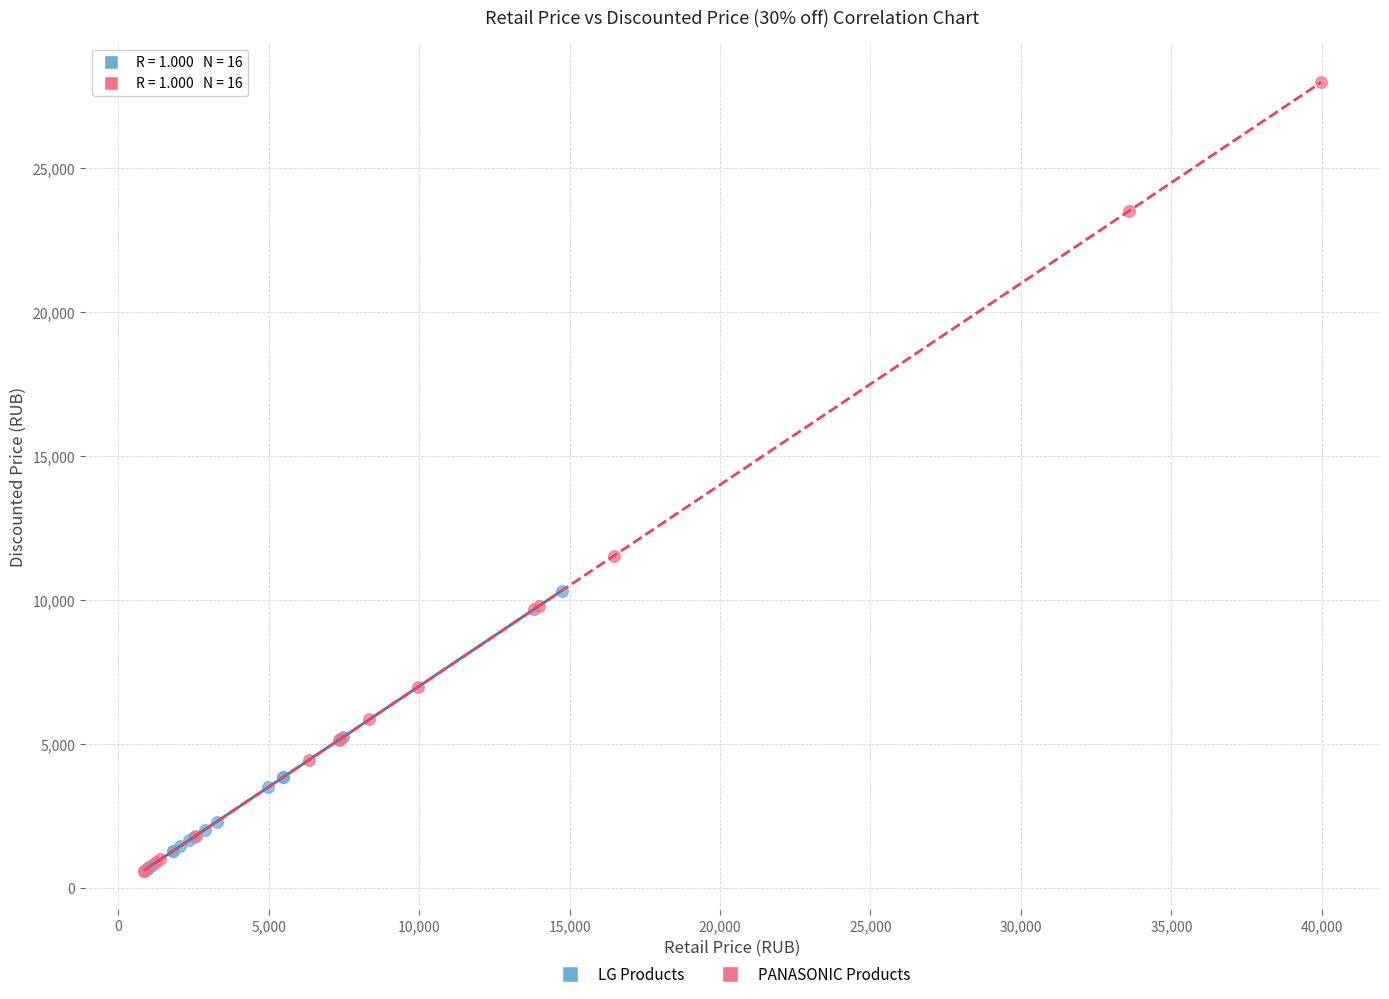

What are all the series names shown in the legend?

LG Products, PANASONIC Products